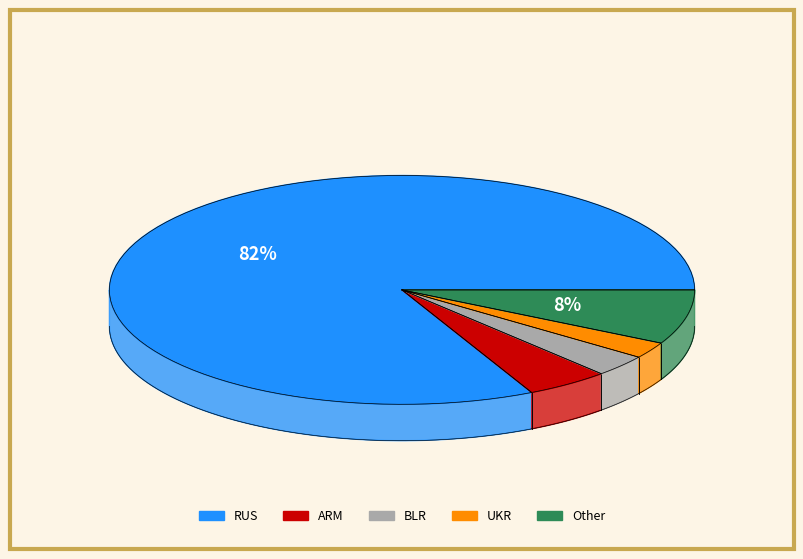

What percentage is the BLR slice, to the nearest percent?

3%